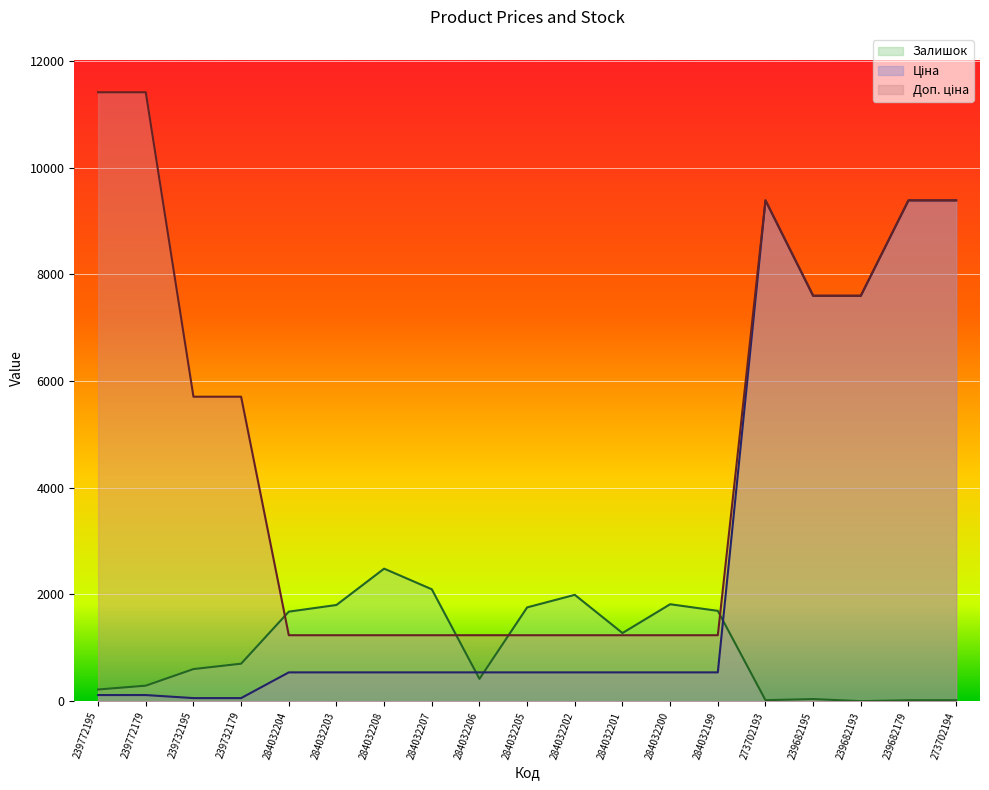

What is the label of the 1st point from the right?

273702194